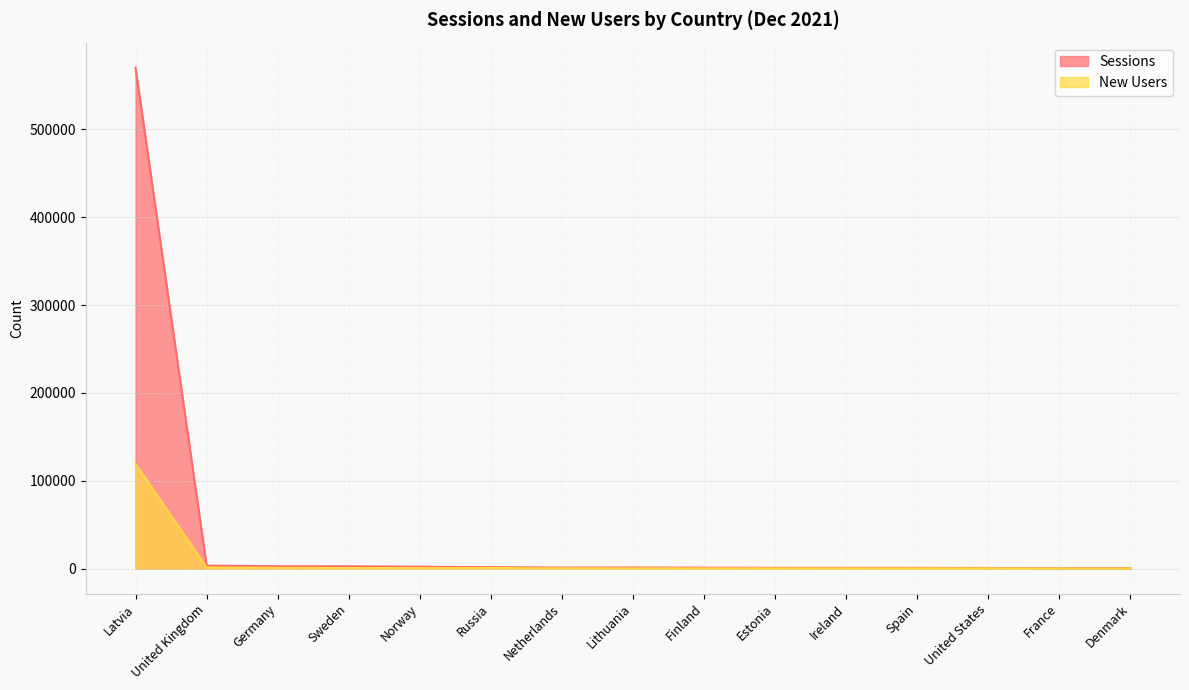

How many lines are shown in the chart?

2